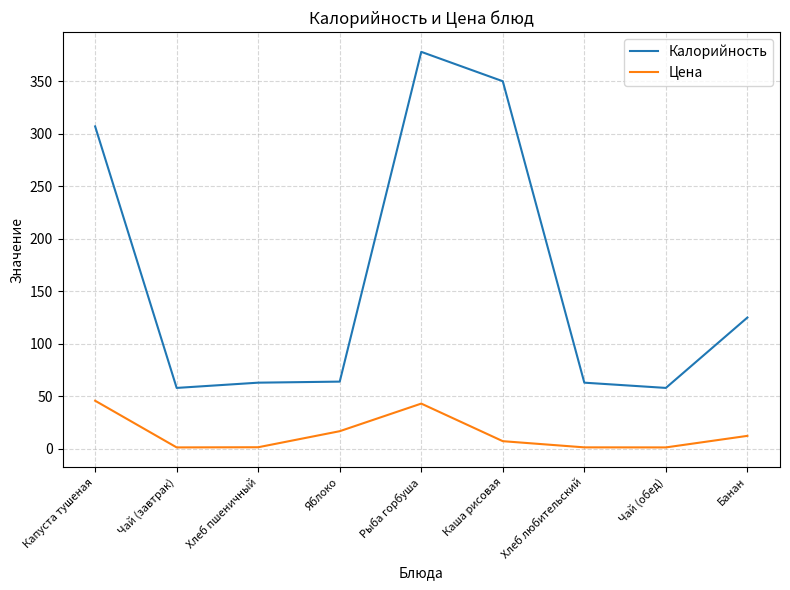

Which series has the largest range (max minus min)?

Калорийность